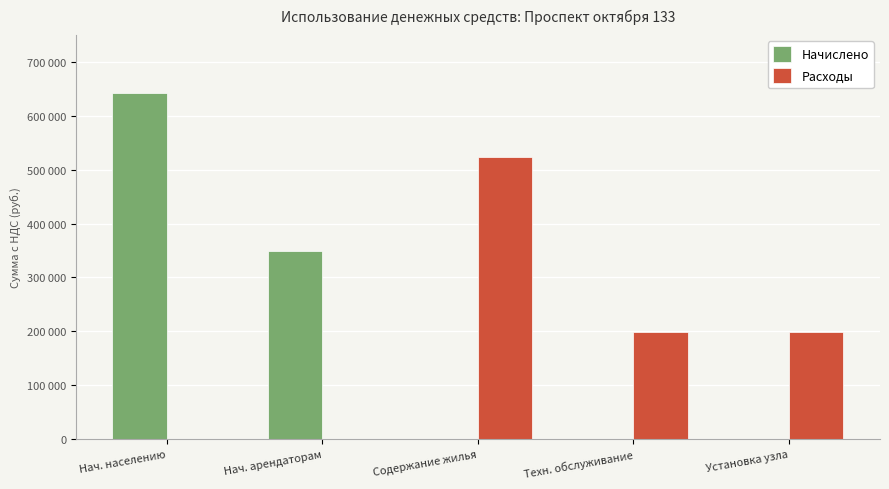

Reading left to right, list all the values displayed in this chart.

Начислено: 642199.4	348662.7	0.0	0.0	0.0
Расходы: 0.0	0.0	522768.7	198909.5	197868.3